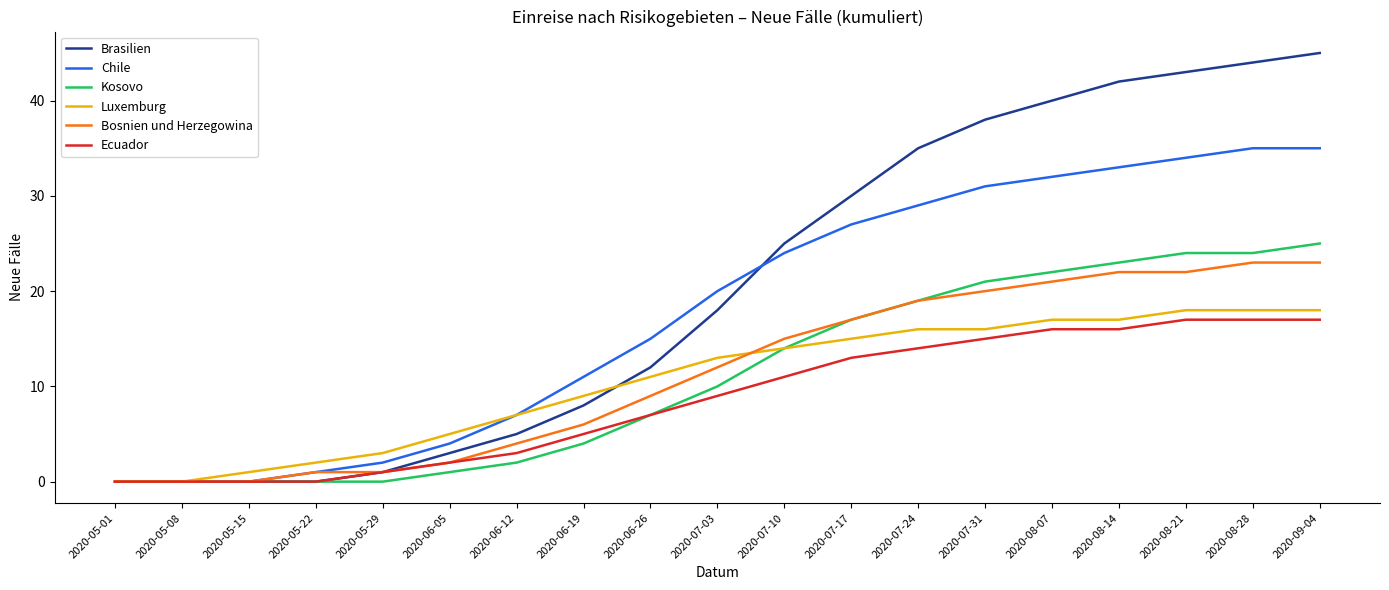

What is the average value of the Kosovo series?

11